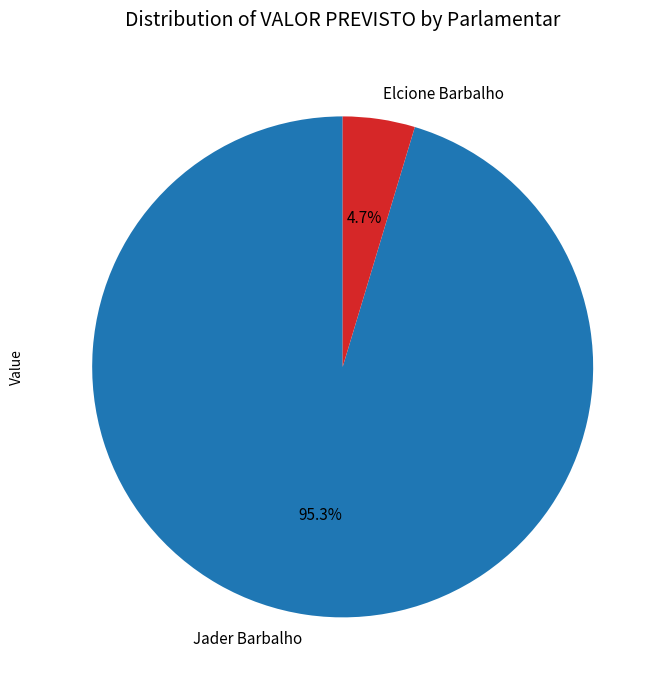

What percentage is the Jader Barbalho slice, to the nearest percent?

95%